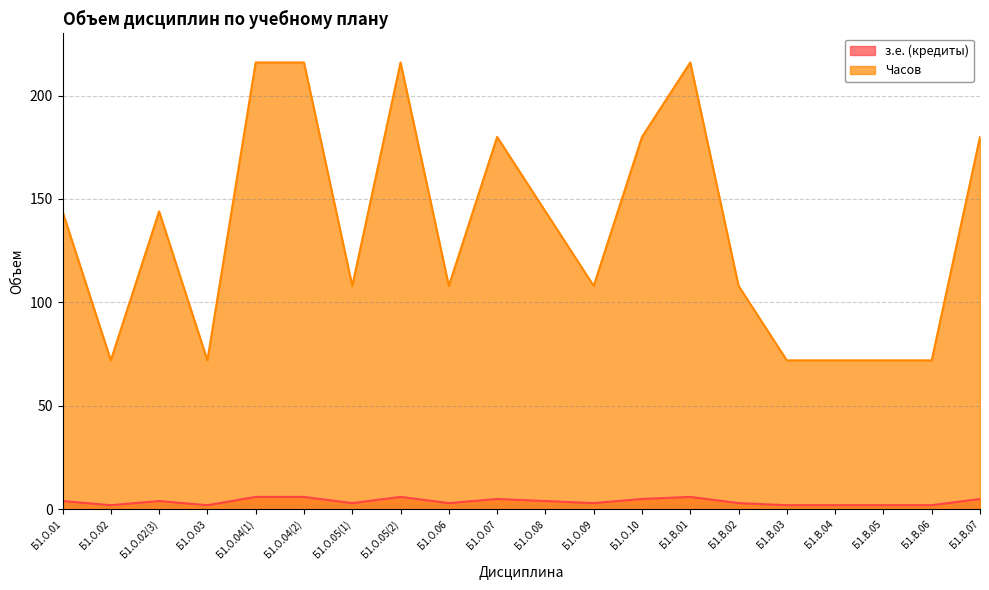

What is the difference between the maximum and minimum values in the з.е. (кредиты) series?

4